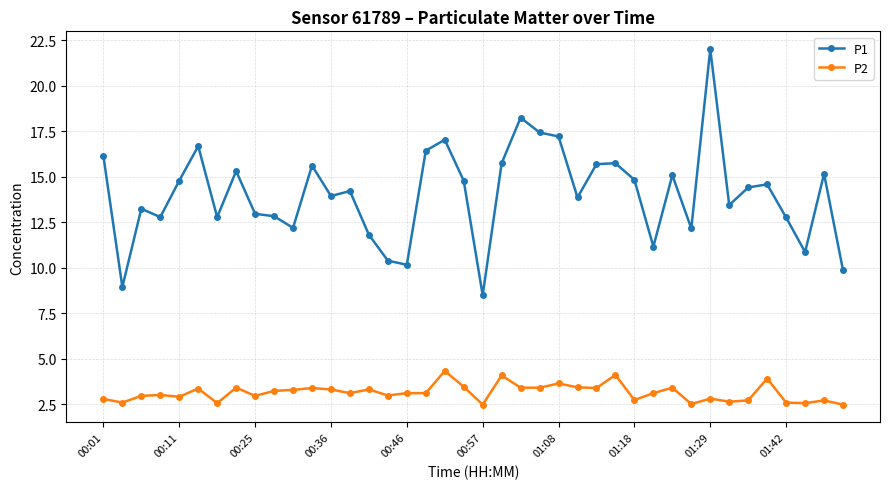

Which series has the largest total across all categories?

P1